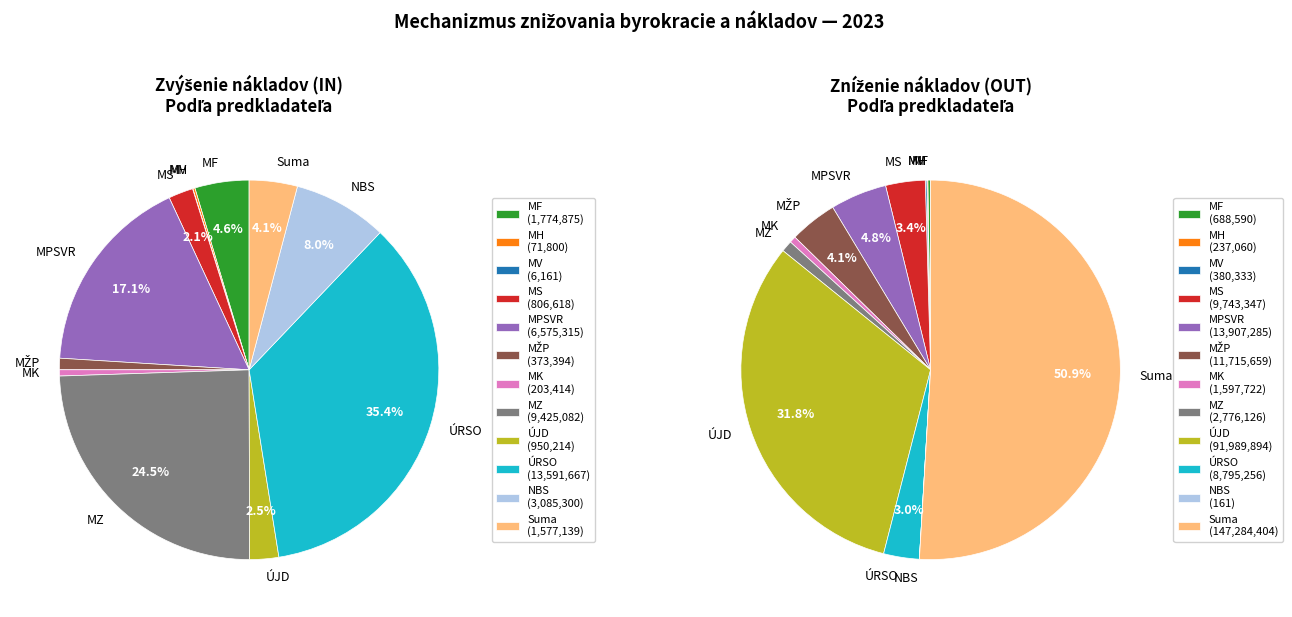

Does any single category account for the majority?

No